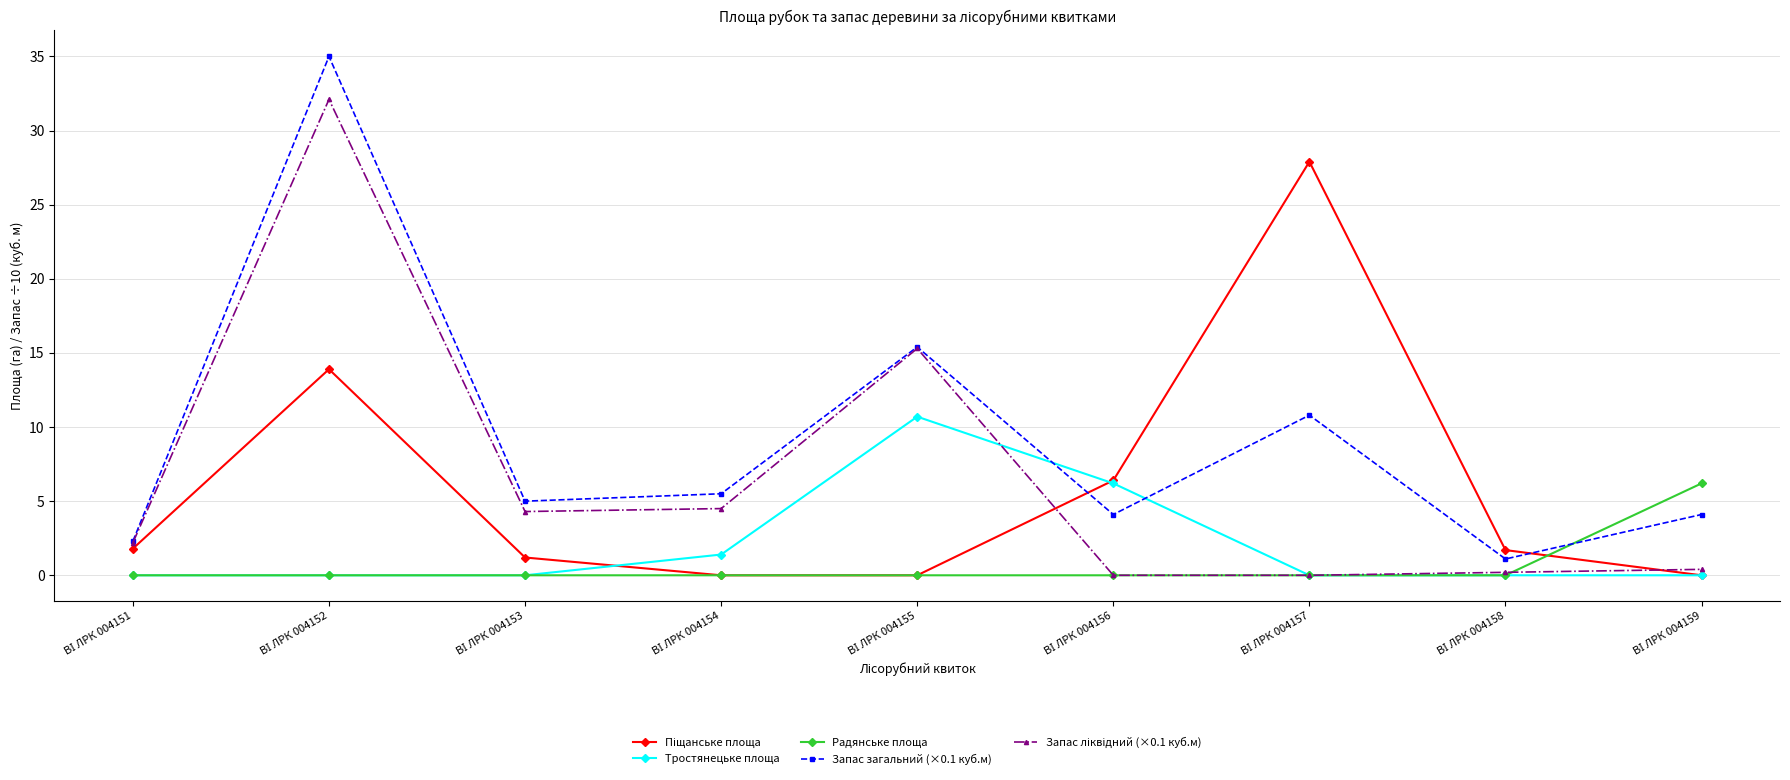

True or false: Тростянецьке площа has more than 0 interior local peaks.

True